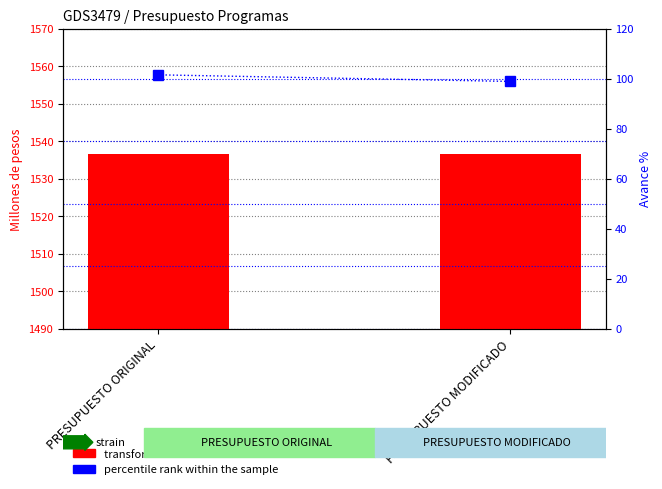

What is the sum of the transformed count values at PRESUPUESTO MODIFICADO and PRESUPUESTO ORIGINAL?

3073.2